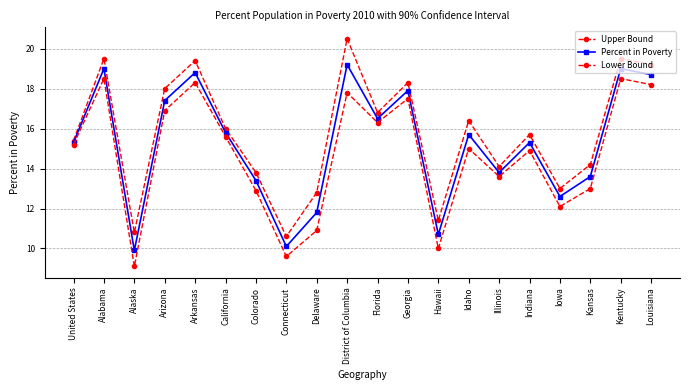

List the series in order of their peak value, lowest first.

Lower Bound, Percent in Poverty, Upper Bound